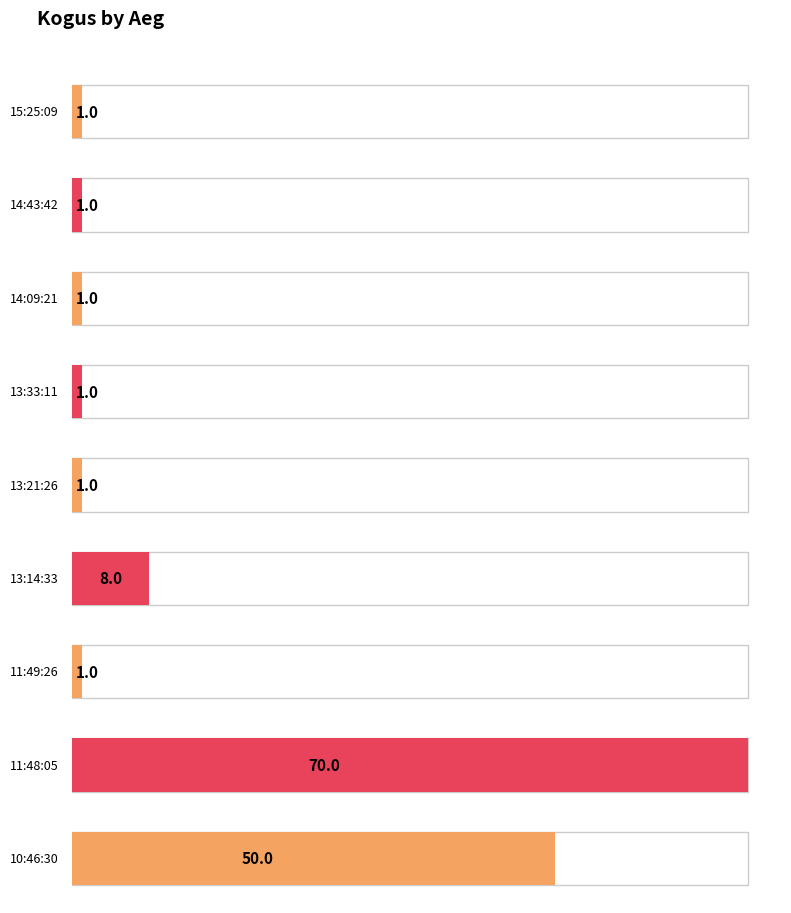

Reading right to left, extract all data points from this chart.

50	70	1	8	1	1	1	1	1